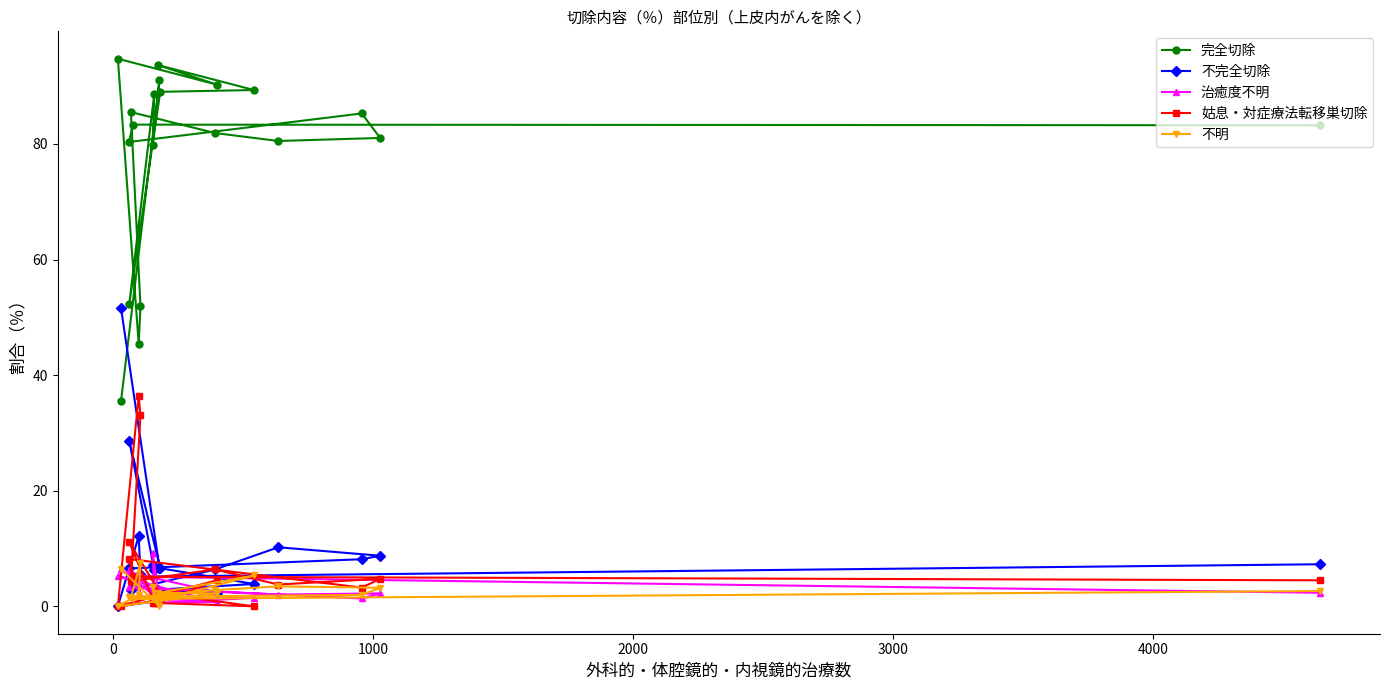

What is the maximum value shown in the chart?

94.7